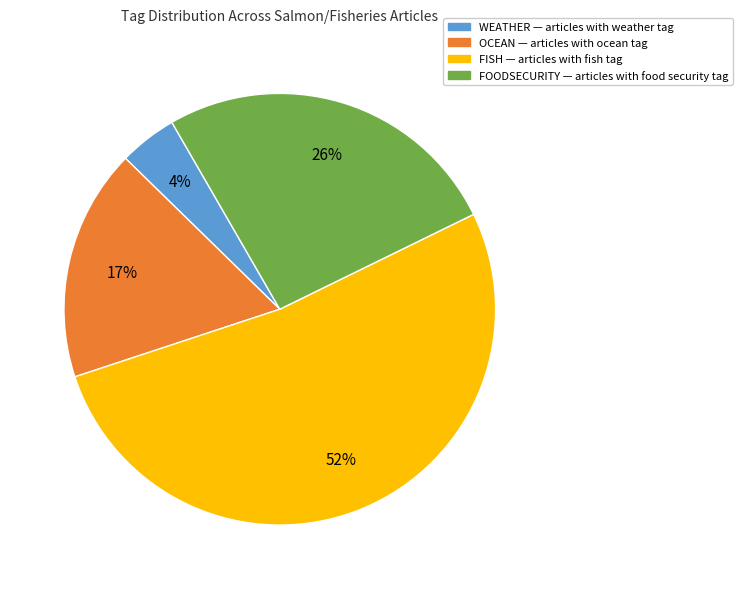

The FOODSECURITY slice represents 13% of the pie. True or false?

False